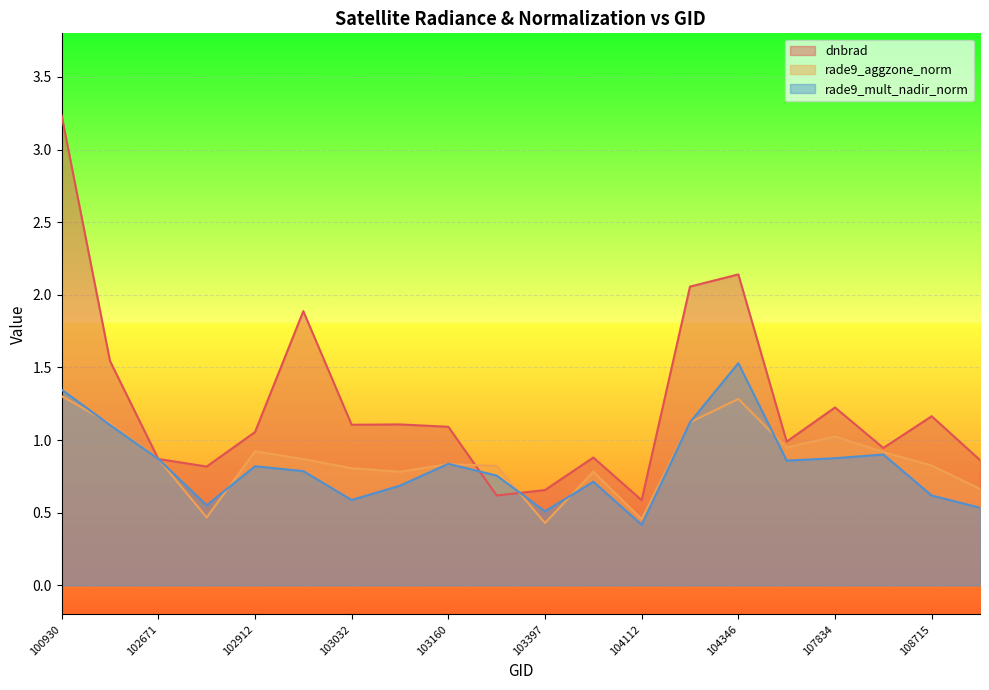

What is the average value of the rade9_mult_nadir_norm series?

0.8